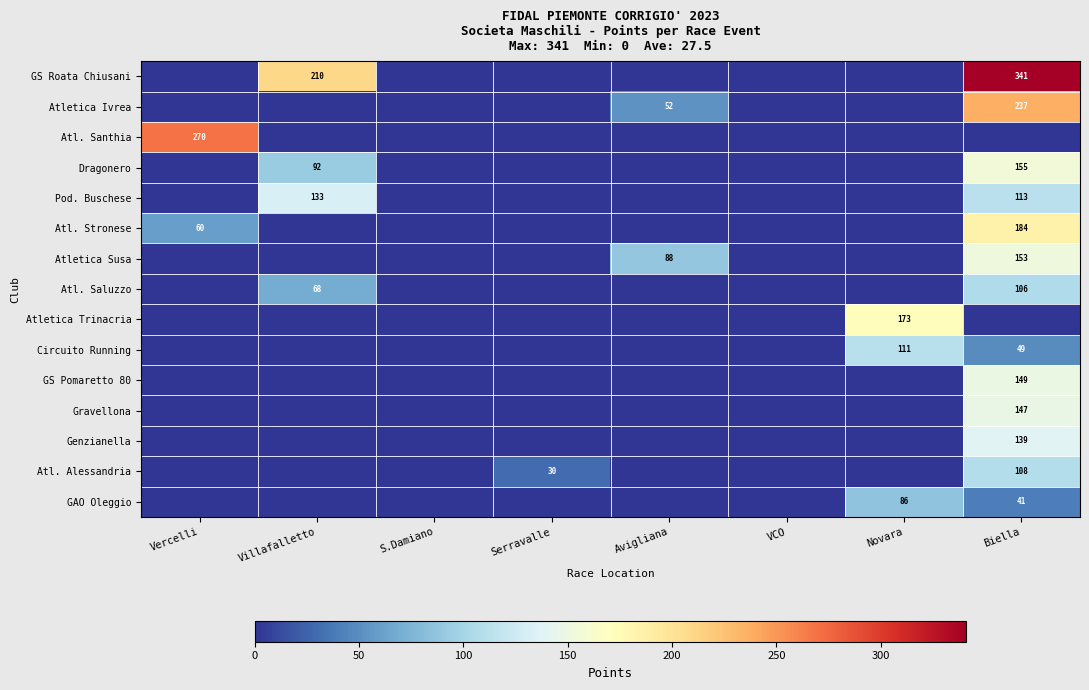

At which category does the chart reach its minimum across all series?

Vercelli